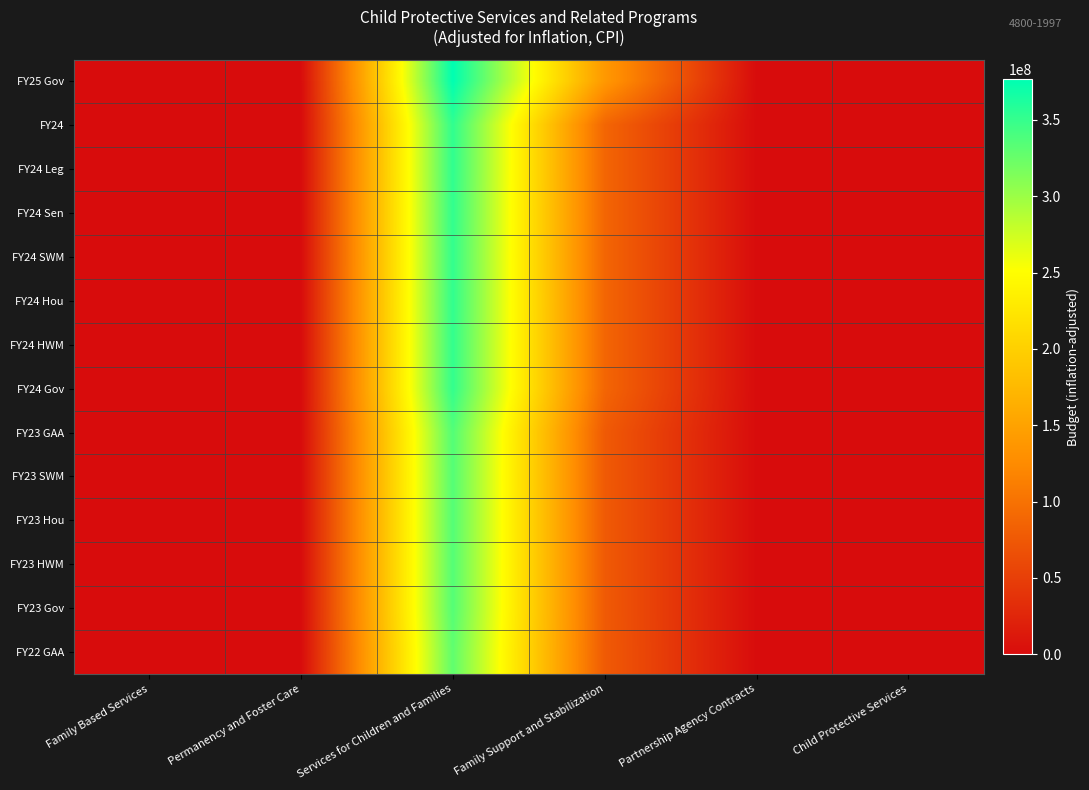

Which has a higher value, Permanency and Foster Care or Partnership Agency Contracts?

Permanency and Foster Care